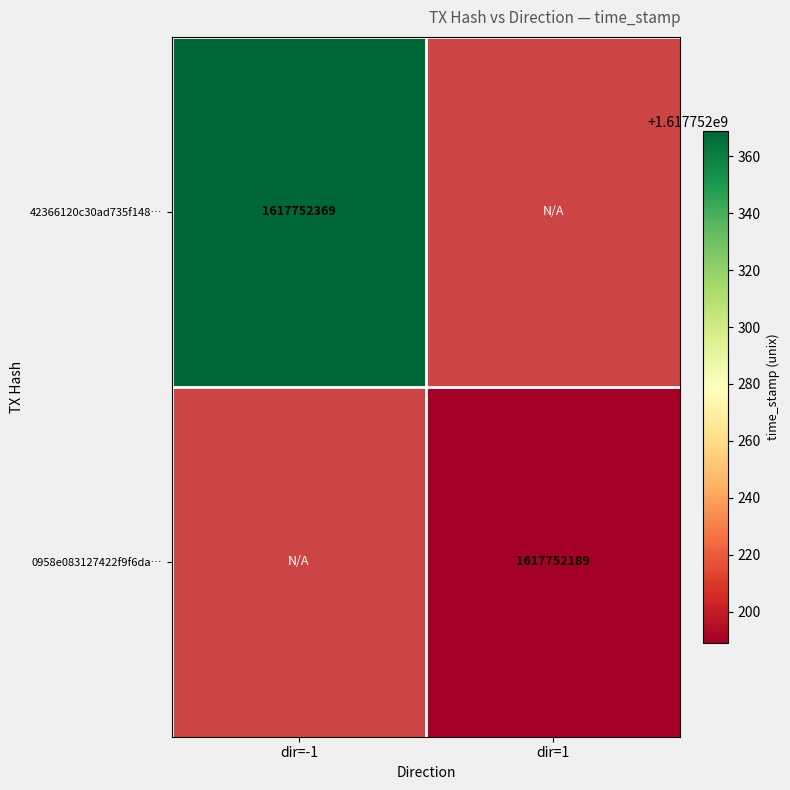

Reading left to right, extract all data points from this chart.

42366120c30ad735f148f5f3d87a3551c12f2c0: -1	1617752369
0958e083127422f9f6daef88c739d87b67c52f6: 1	1617752189